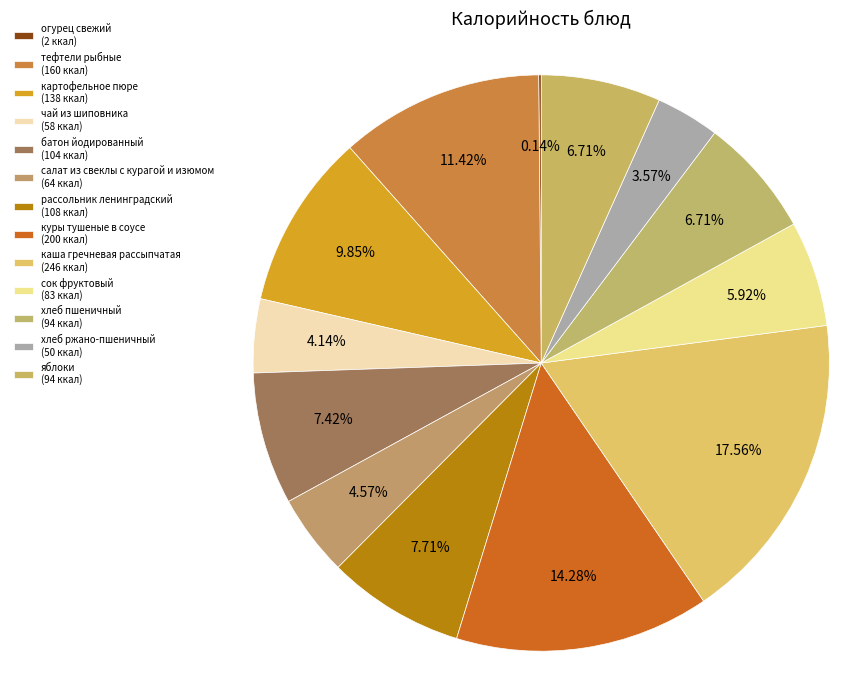

How many segments does this pie chart have?

13